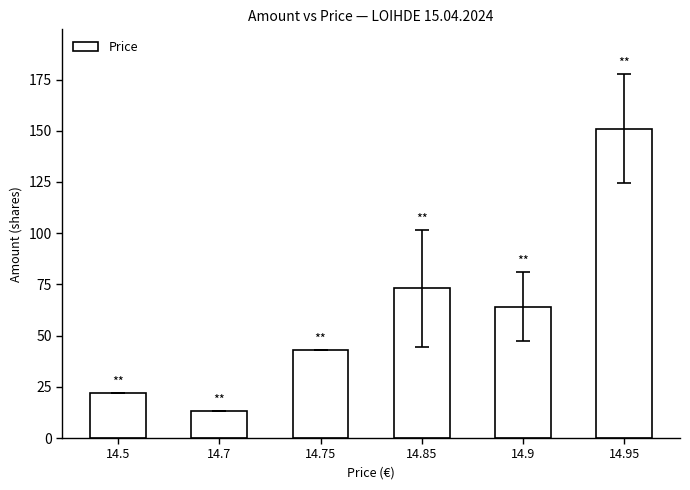

What is the difference between the maximum and minimum values?

138